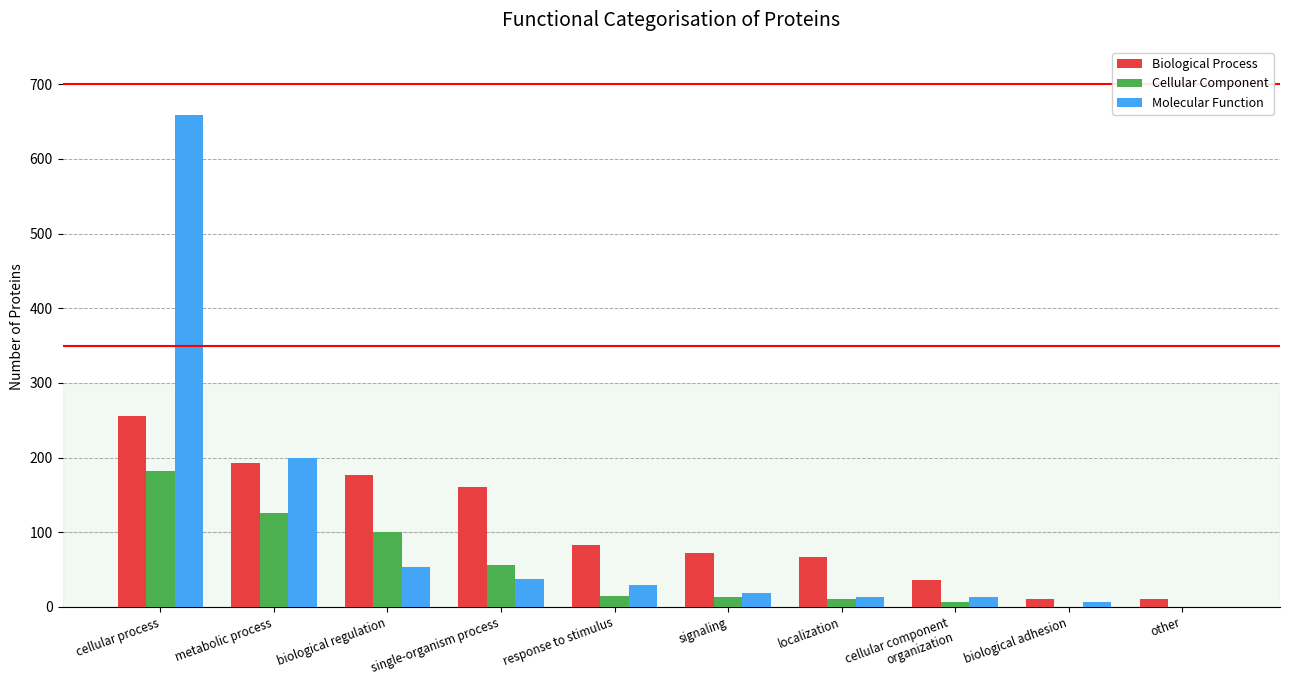

Is it true that Cellular Component equals 100 at biological regulation?

True